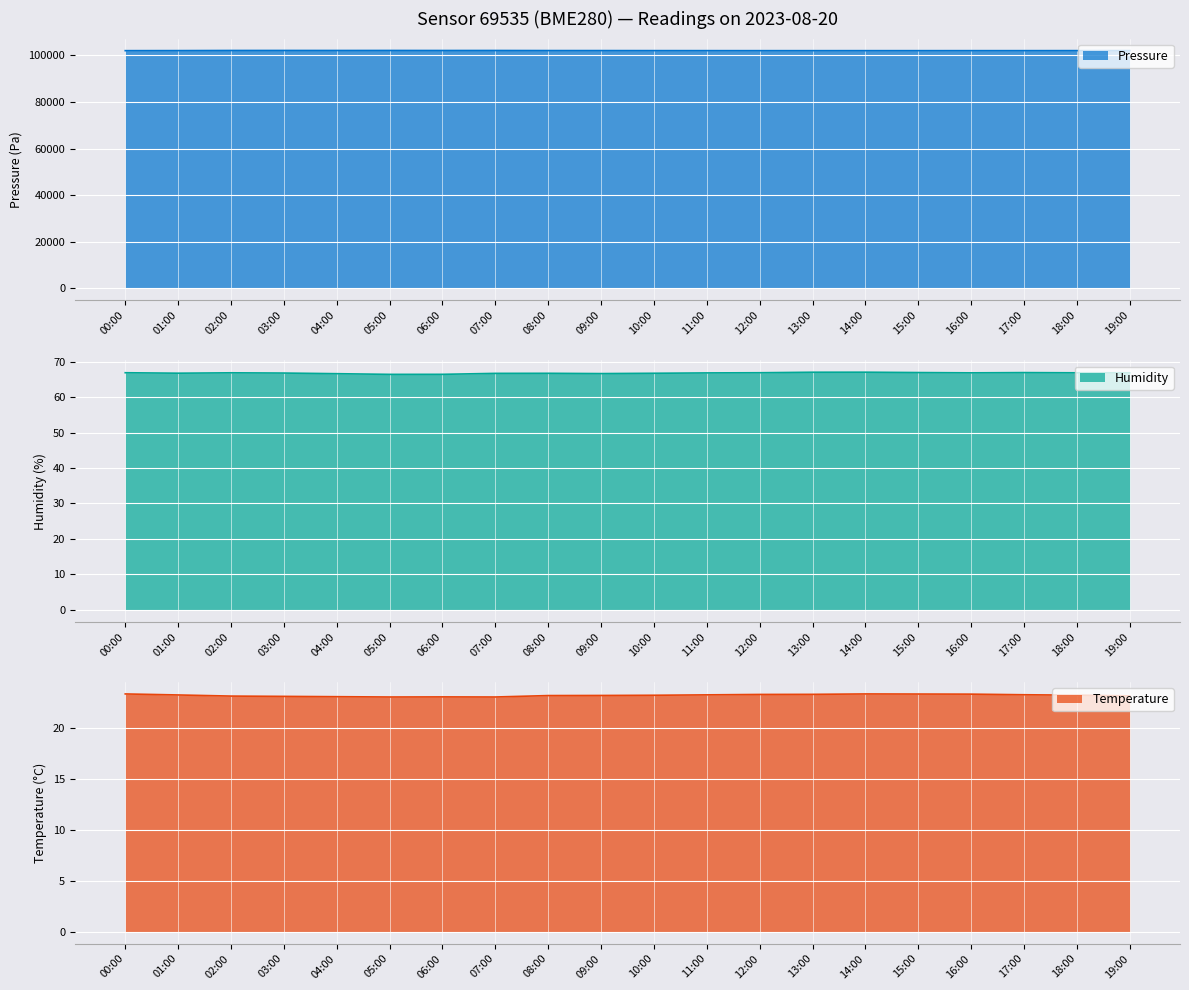

What is the minimum value shown in the chart?

23.0